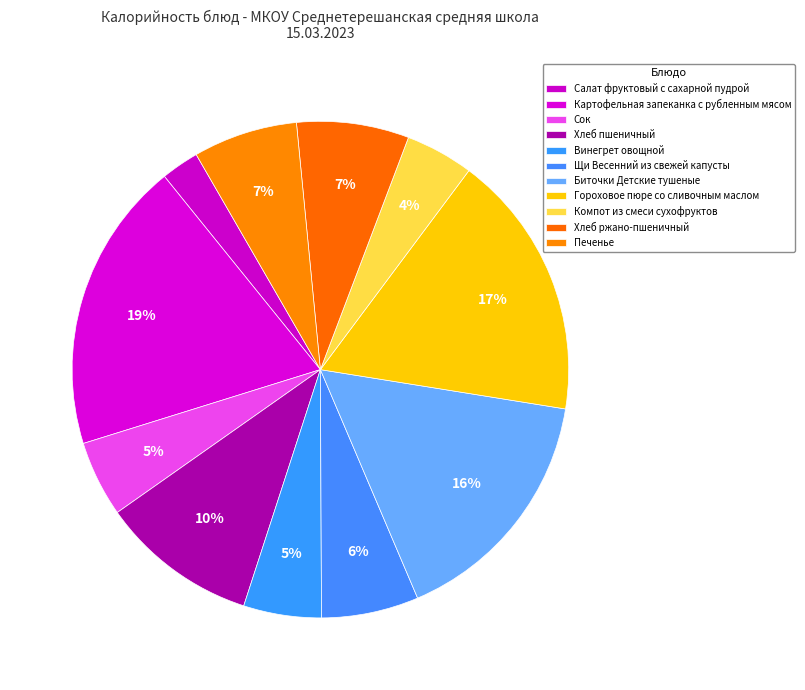

How many segments does this pie chart have?

11